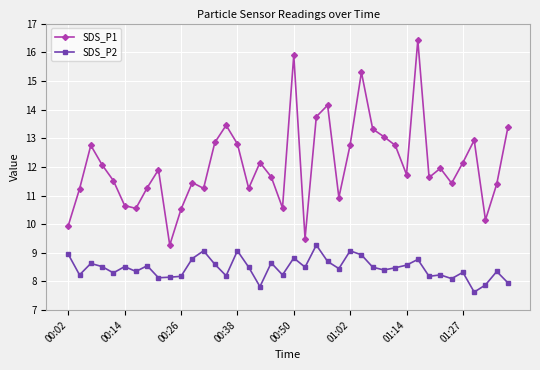

What is the highest value of the SDS_P2 series?

9.3